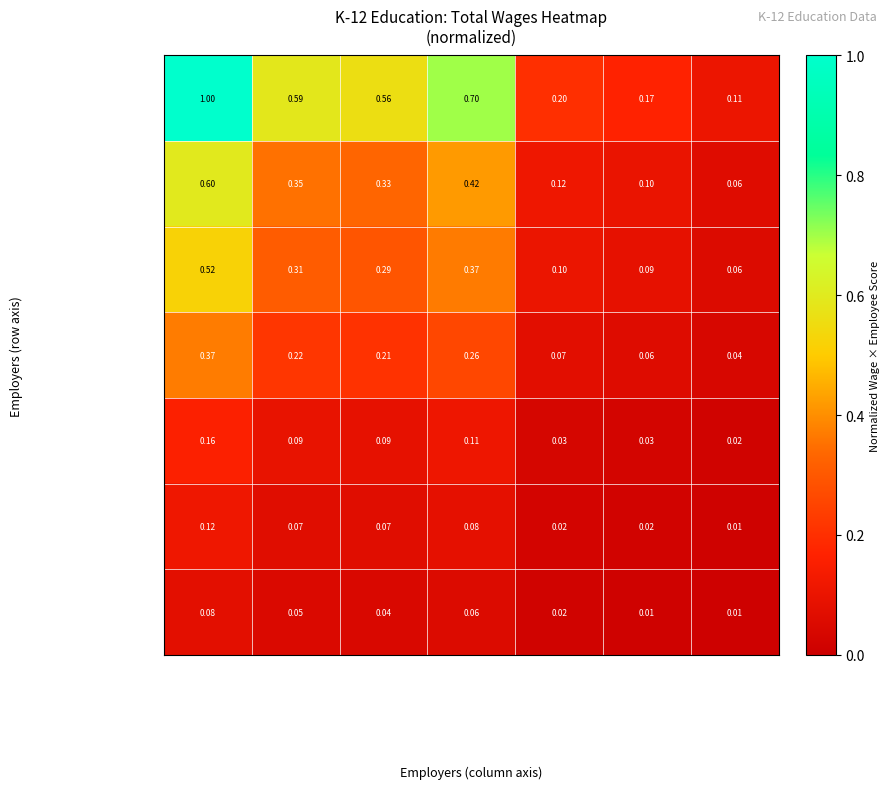

Which series has the largest total across all categories?

Konocti Unified